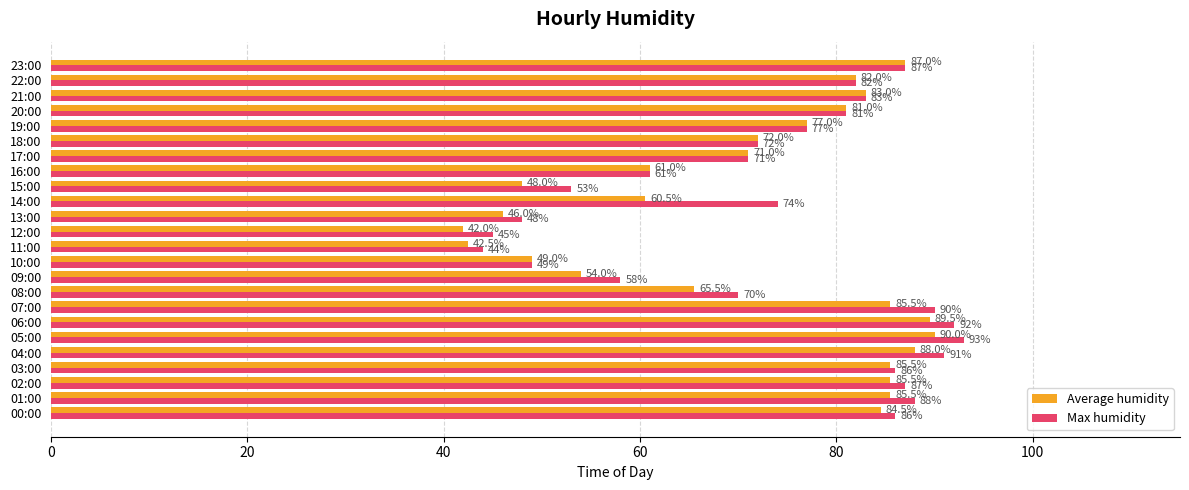

What is the difference between the second highest and minimum values in the Average humidity series?

47.5